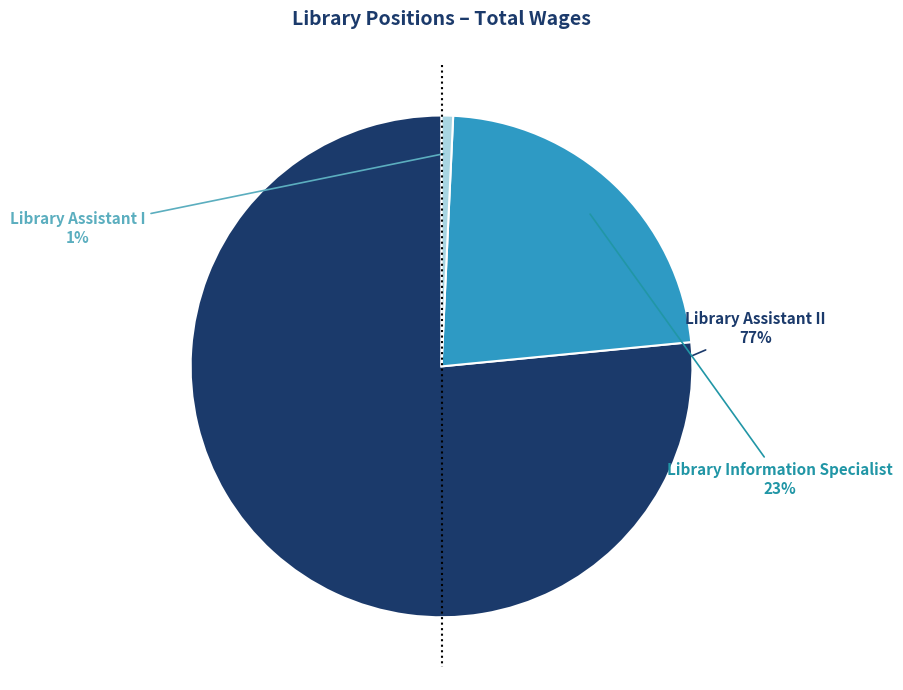

To the nearest percent, what is the average slice percentage?

33%